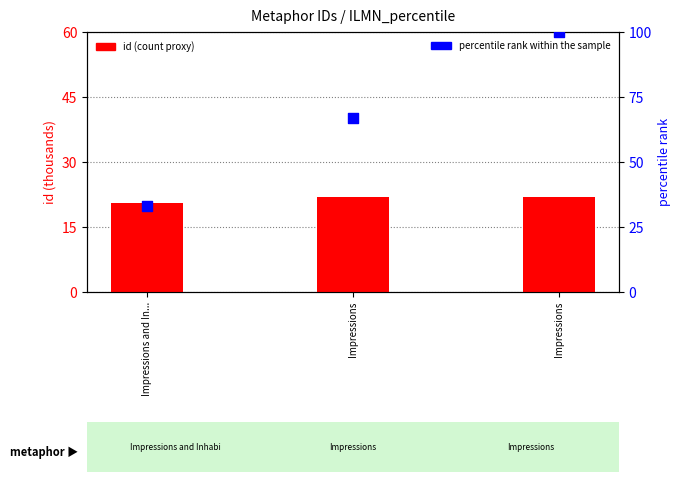

What is the total value across all series at Impressions and In...?

53.5